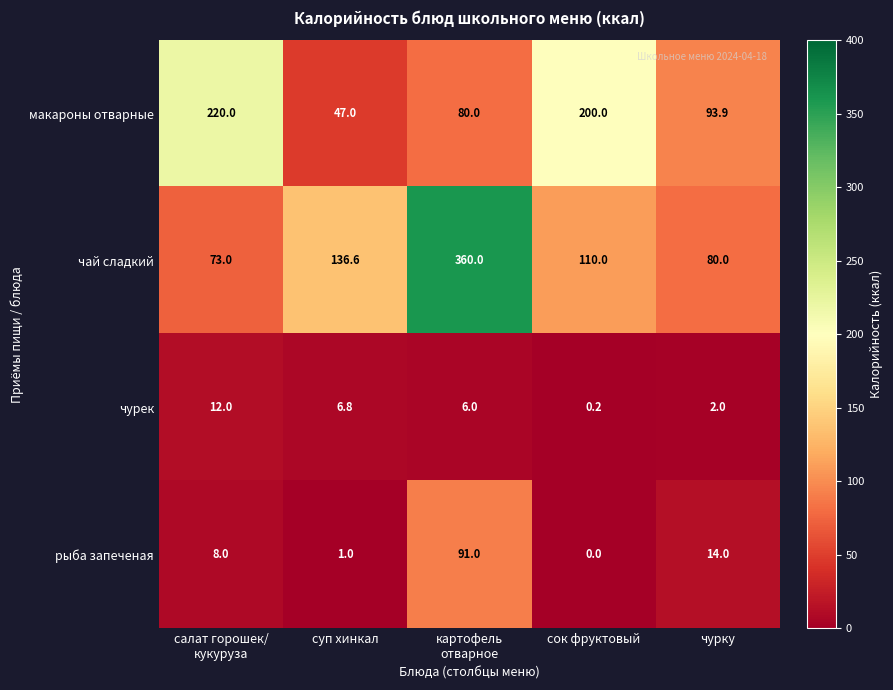

Reading left to right, what are all the values shown in this chart?

макароны отварные: 220.0	47.0	80.0	200.0	93.9
чай сладкий: 73.0	136.6	360.0	110.0	80.0
чурек: 12.0	6.8	6.0	0.2	2.0
рыба запеченая: 8.0	1.0	91.0	0.0	14.0